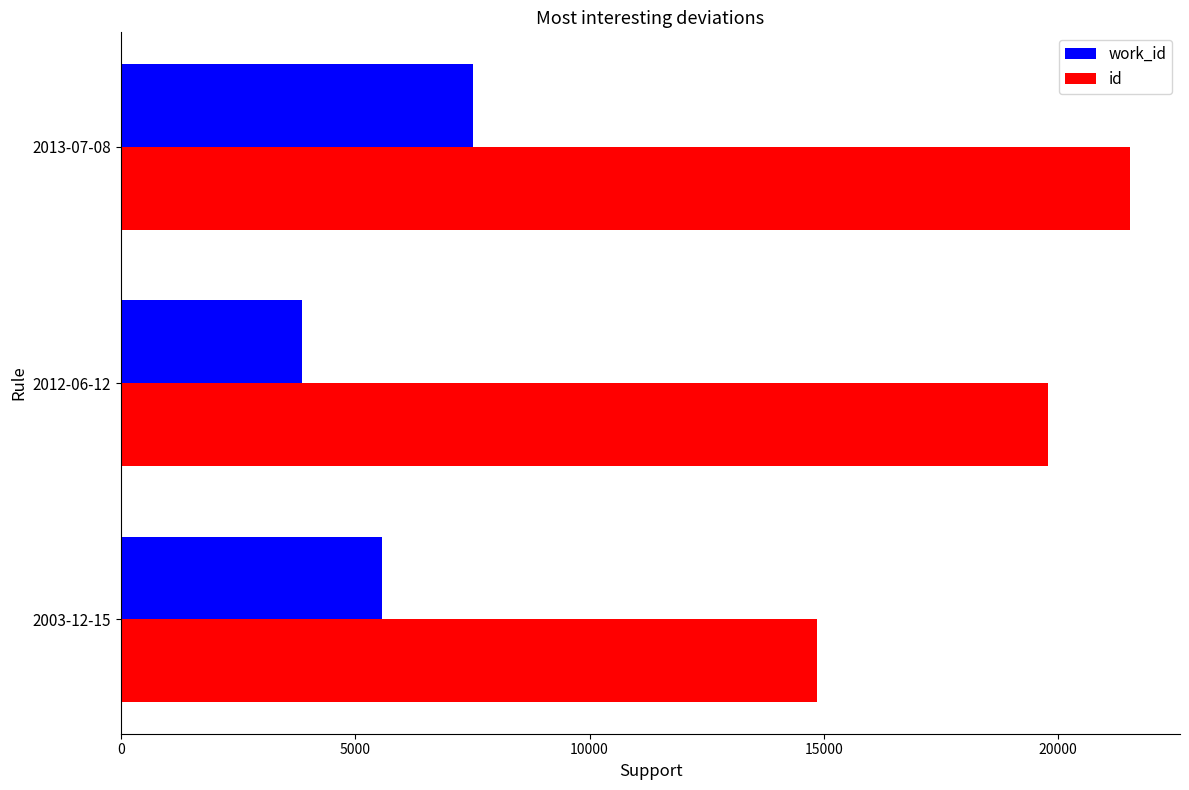

List the series in order of their peak value, lowest first.

work_id, id